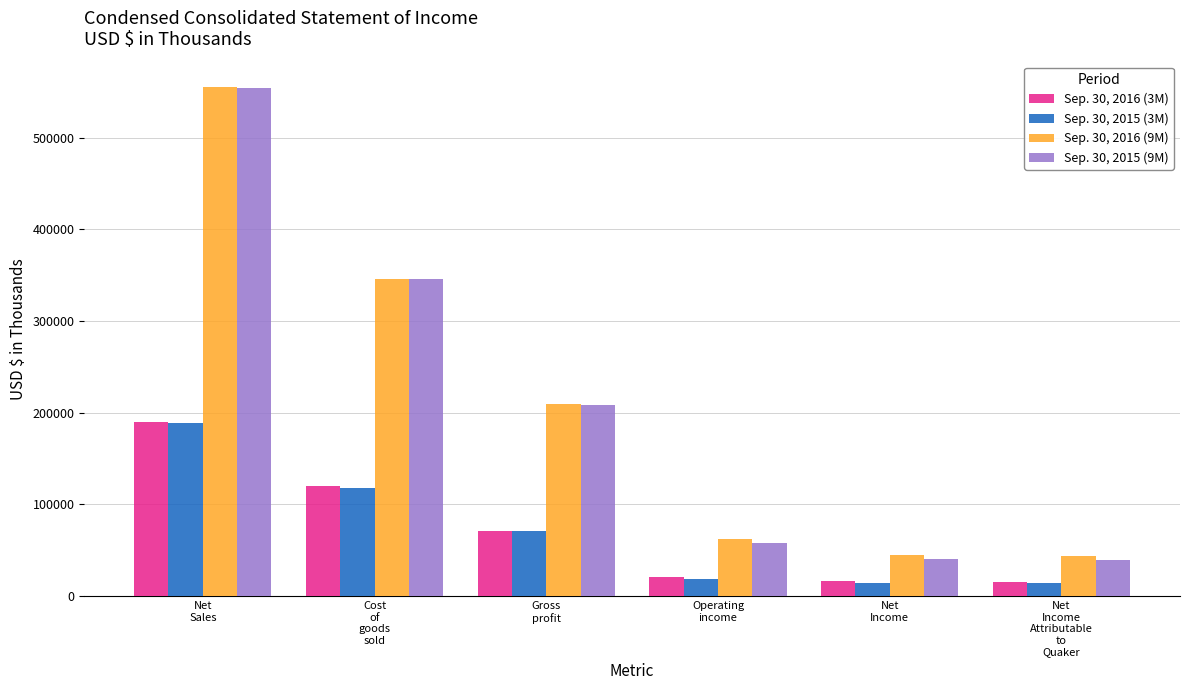

What is the sum of all Sep. 30, 2015 (9M) values?

1247238